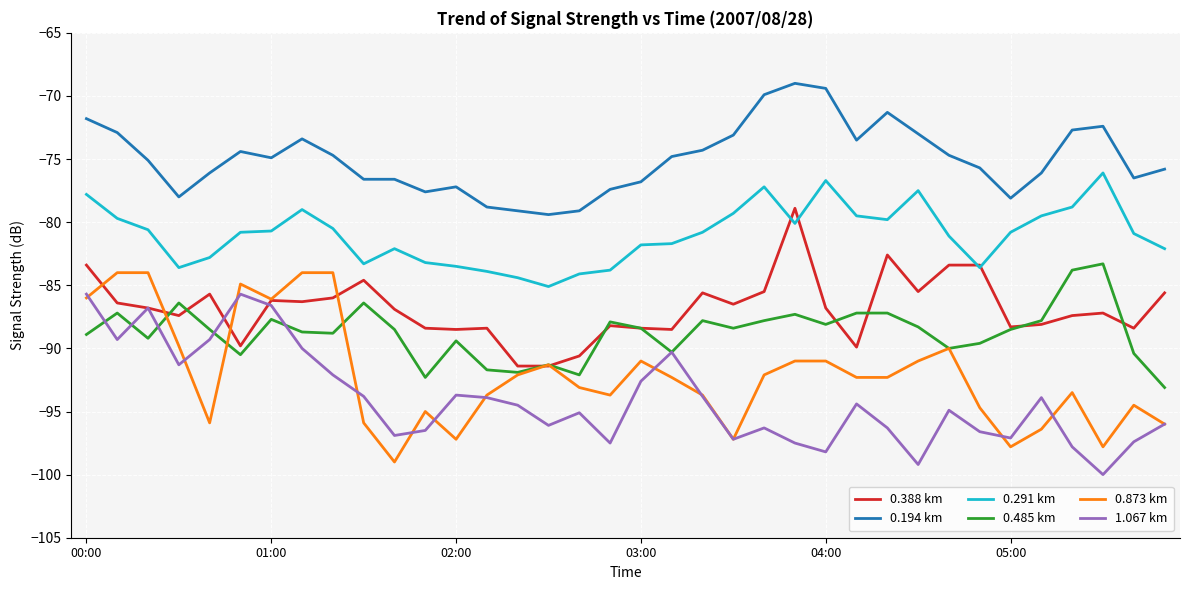

What is the minimum value for 0.388 km?

-91.4